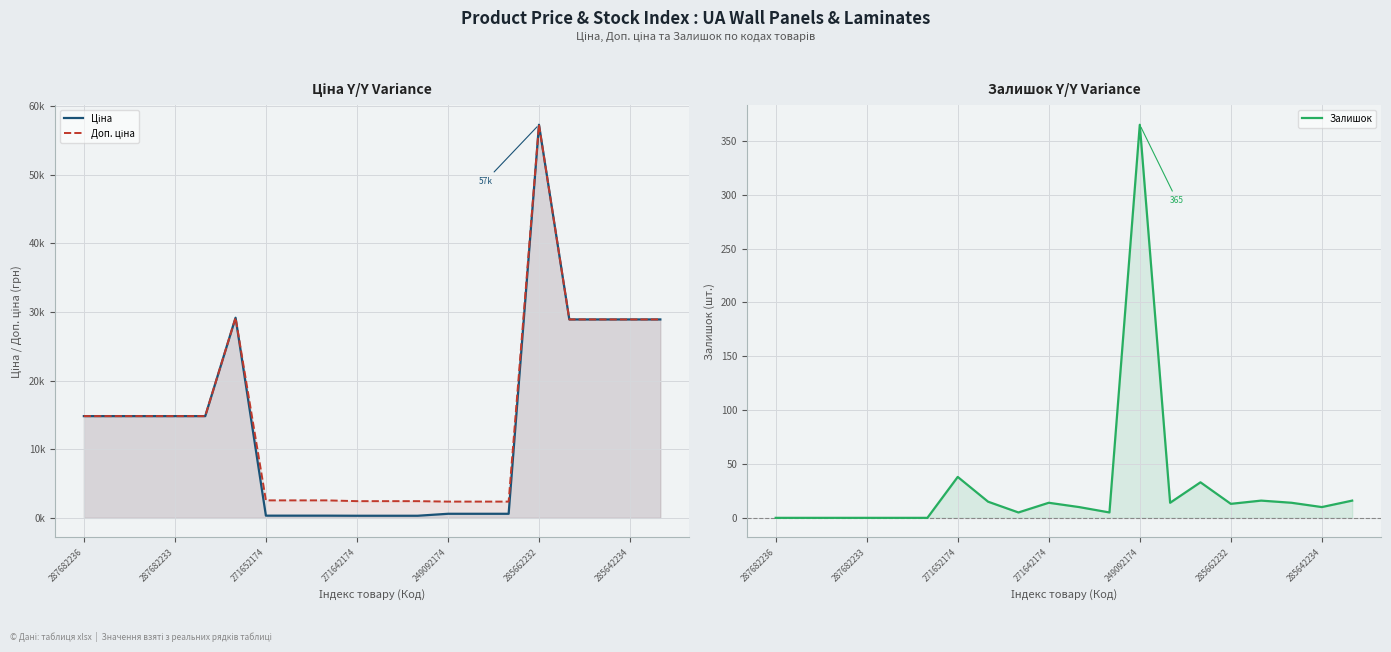

Reading left to right, extract all data points from this chart.

Ціна: 14817.6	14817.6	14817.6	14817.6	14817.6	29152.3	318.3	318.3	318.3	304.1	304.1	304.1	591.6	591.6	591.6	57258.0	28901.7	28901.7	28901.7	28901.7
Доп. ціна: 14817.6	14817.6	14817.6	14817.6	14817.6	29152.3	2546.4	2546.4	2546.4	2432.8	2432.8	2432.8	2366.5	2366.5	2366.5	57258.0	28901.7	28901.7	28901.7	28901.7
Залишок: 0.0	0.0	0.0	0.0	0.0	0.0	38.0	15.0	5.0	14.0	10.0	5.0	365.0	14.0	33.0	13.0	16.0	14.0	10.0	16.0